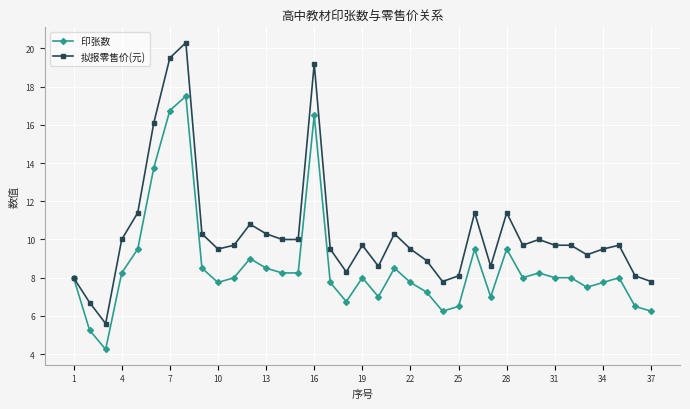

What is the greatest value displayed?

20.3